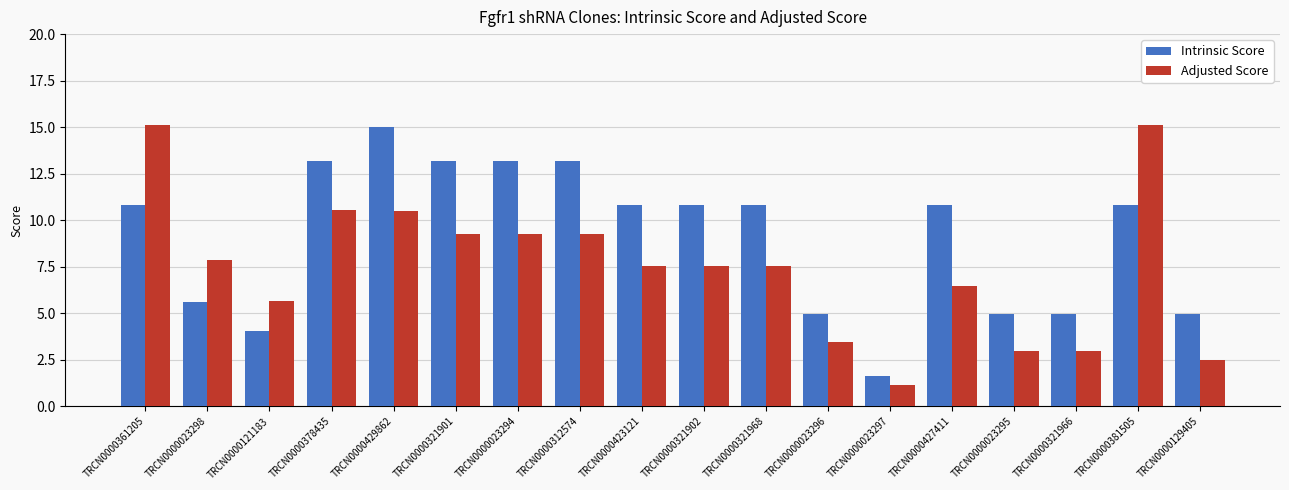

What is the average value of the Adjusted Score series?

7.5